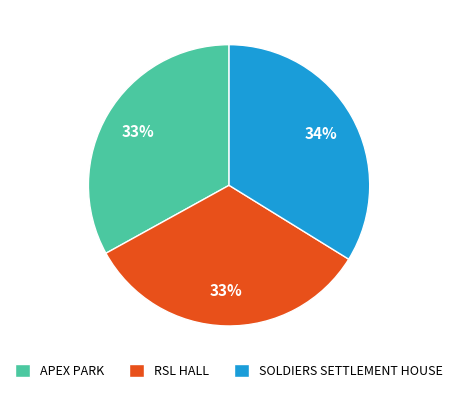

What is the largest slice in the pie chart?

SOLDIERS SETTLEMENT HOUSE